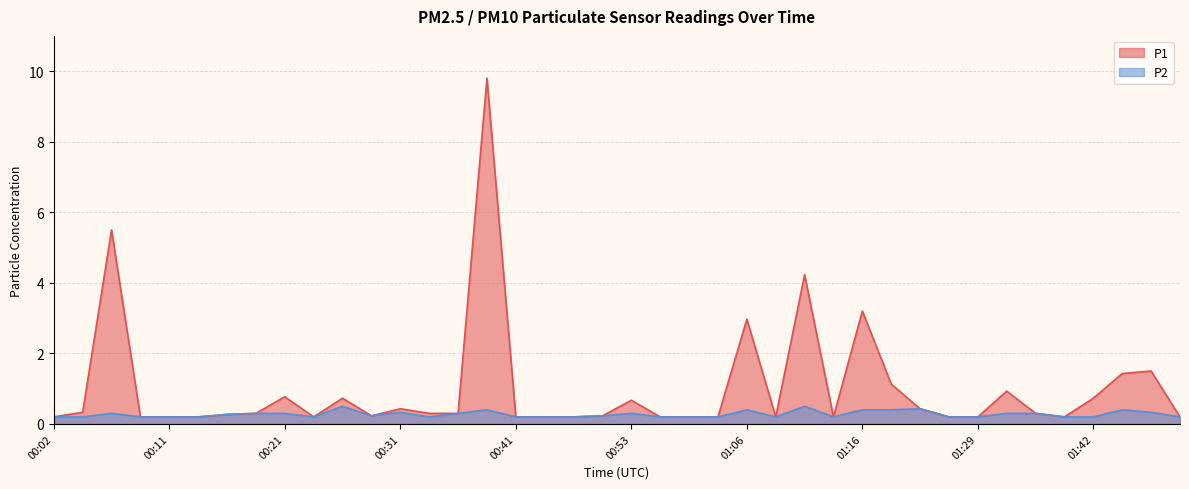

Count the number of data series in this chart.

2